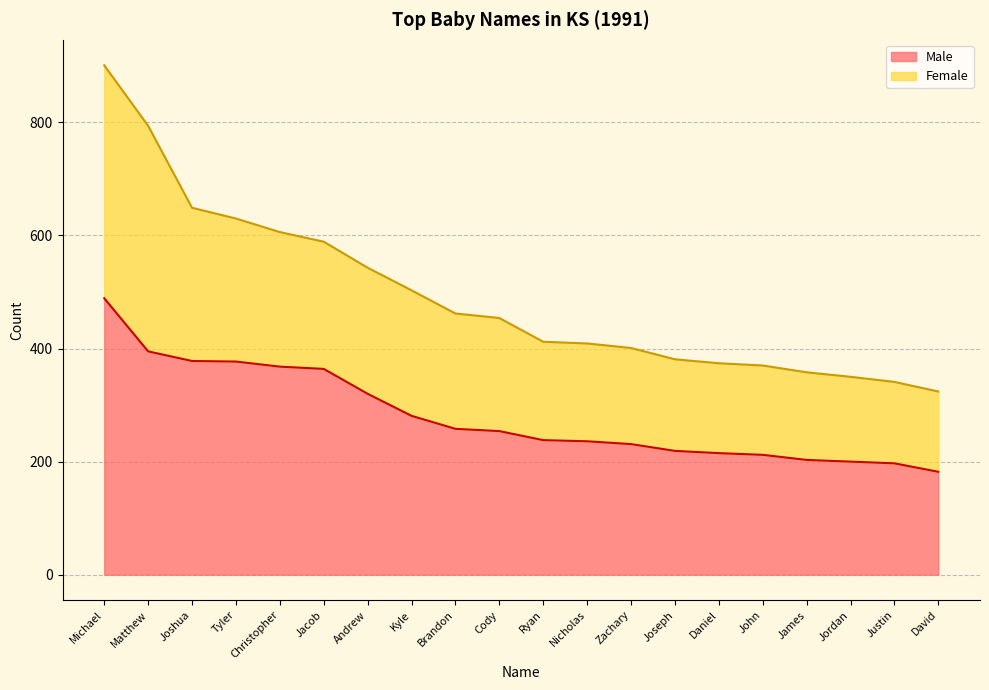

True or false: the data shows 231 at Zachary.

True